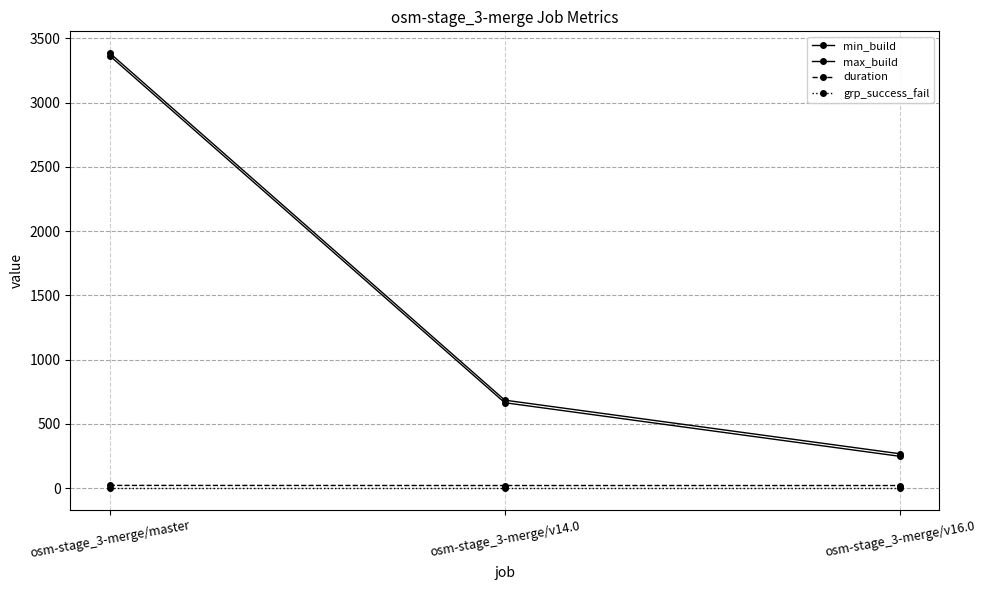

Does the chart have visible grid lines?

Yes